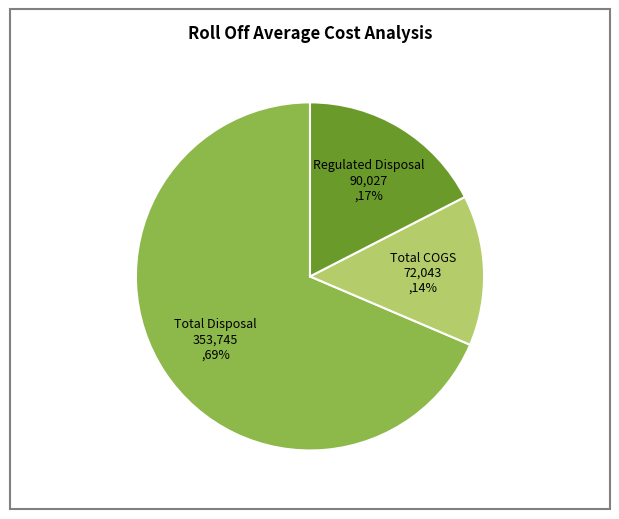

Rank the categories by value from highest to lowest.

Total Disposal, Regulated Disposal, Total COGS